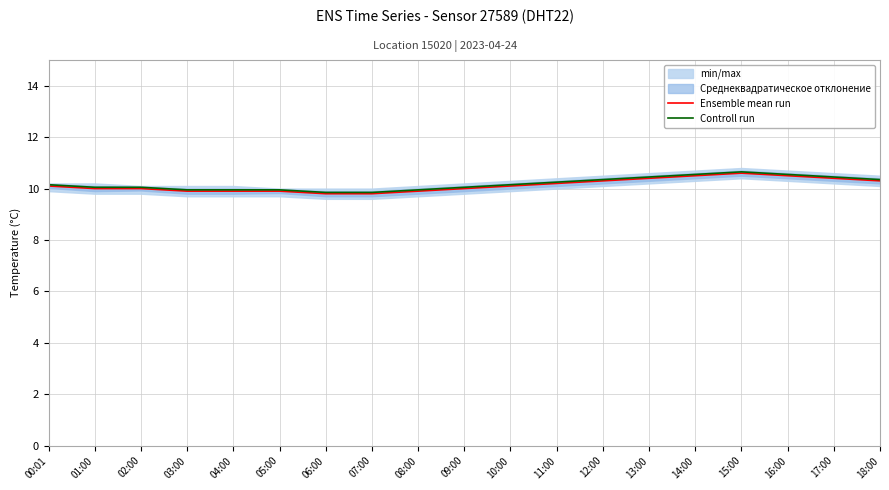

Which series has the largest range (max minus min)?

Ensemble mean run